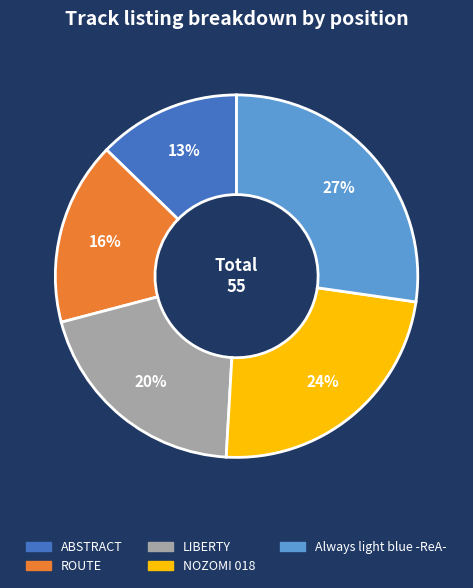

Is there a majority slice in this chart?

No